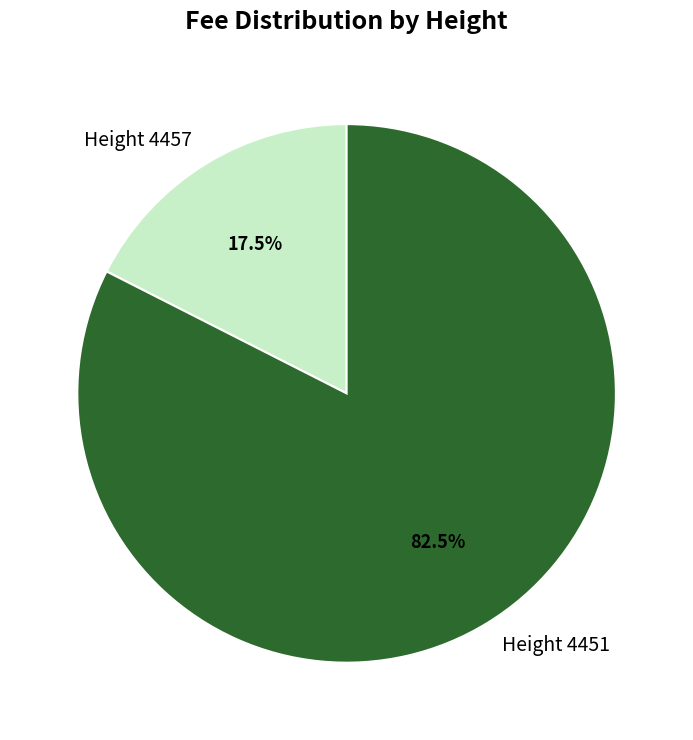

How many slices are in this pie chart?

2